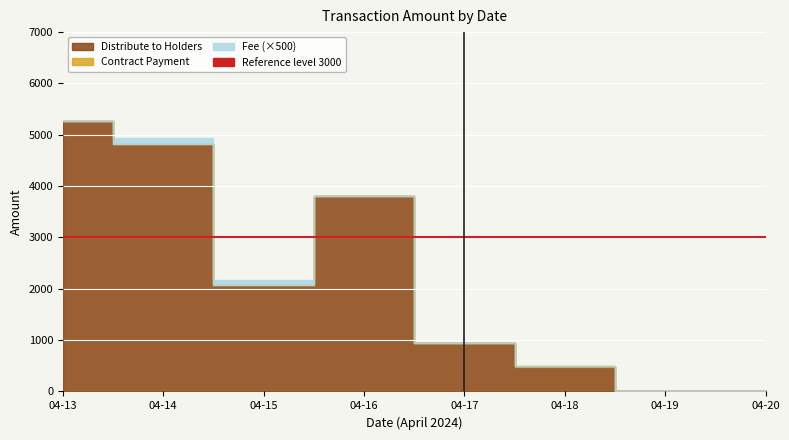

True or false: Contract Payment has more than 1 interior local peaks.

False